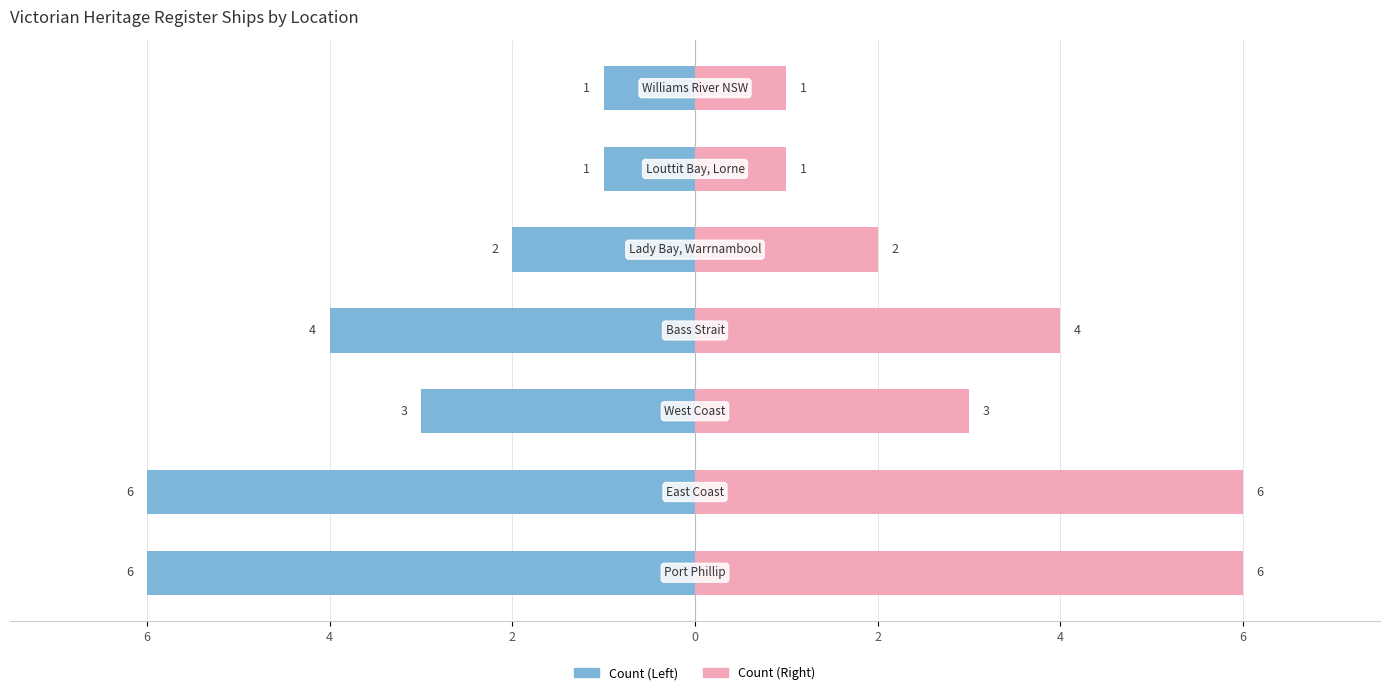

Which series changed the most between 6 and 4?

Count (Left)